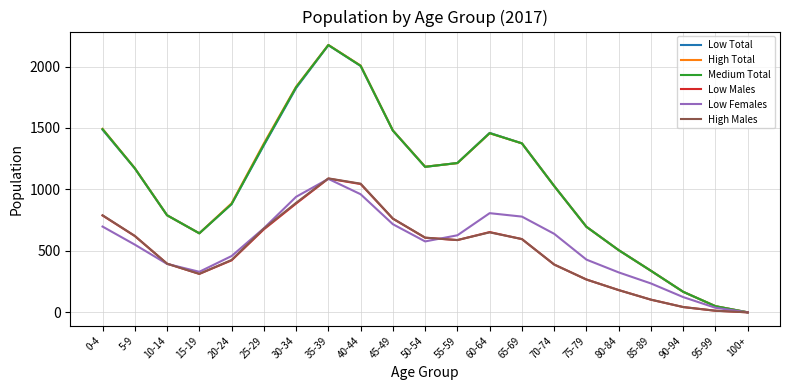

Is the value of Medium Total at 100+ greater than the value of Low Females at 65-69?

No